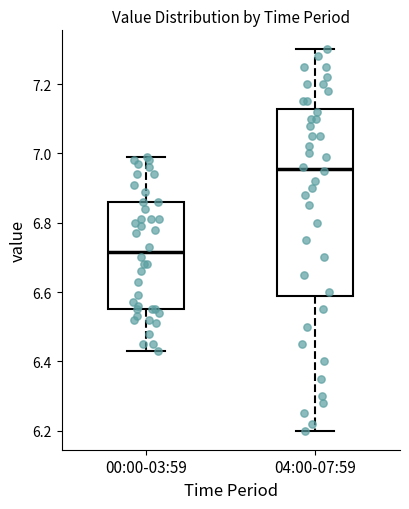

Comparing the boxes themselves (not the whiskers), which one is the tallest?

04:00-07:59